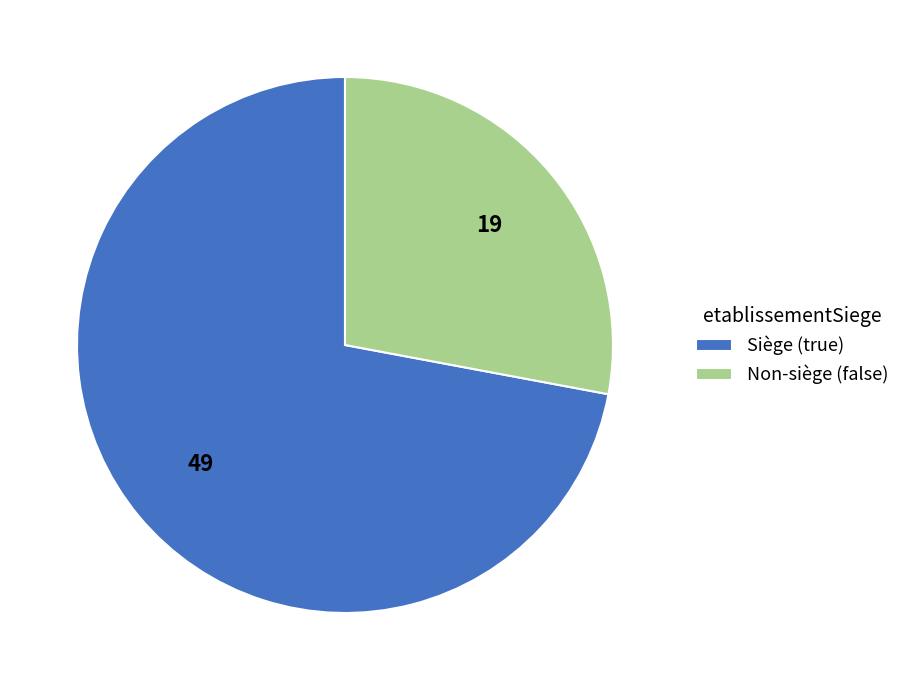

How many slices are in this pie chart?

2